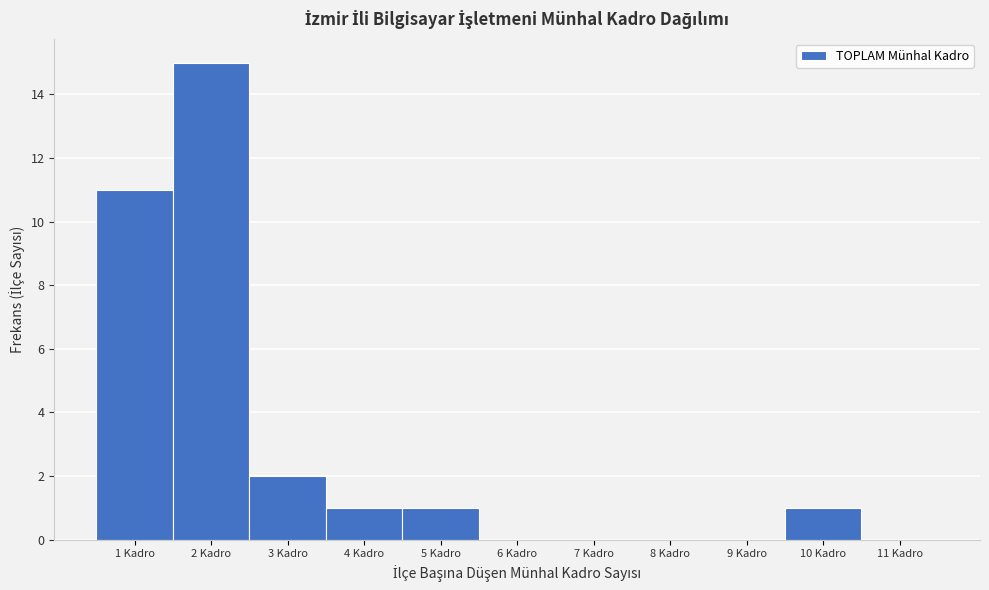

What is the height of the bar covering 2.5 to 3.5 on the x-axis? The values are not printed on the chart, so give them approximately, as read against the axis.

2